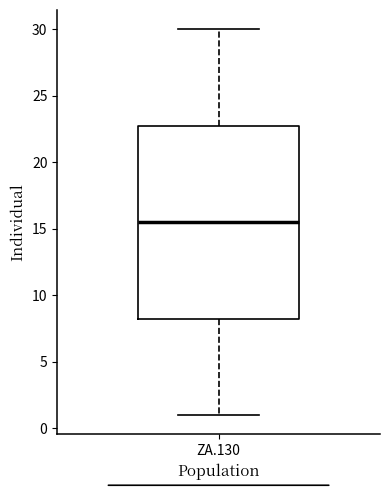

Read this box plot against the y-axis: the position of the median line, the range covered by the box, and the ends of both whiskers. The values are not printed on the chart, so give them approximately, as read against the axis.

median 15.5, box 8.5 to 23.0, whiskers 1.0 to 30.0